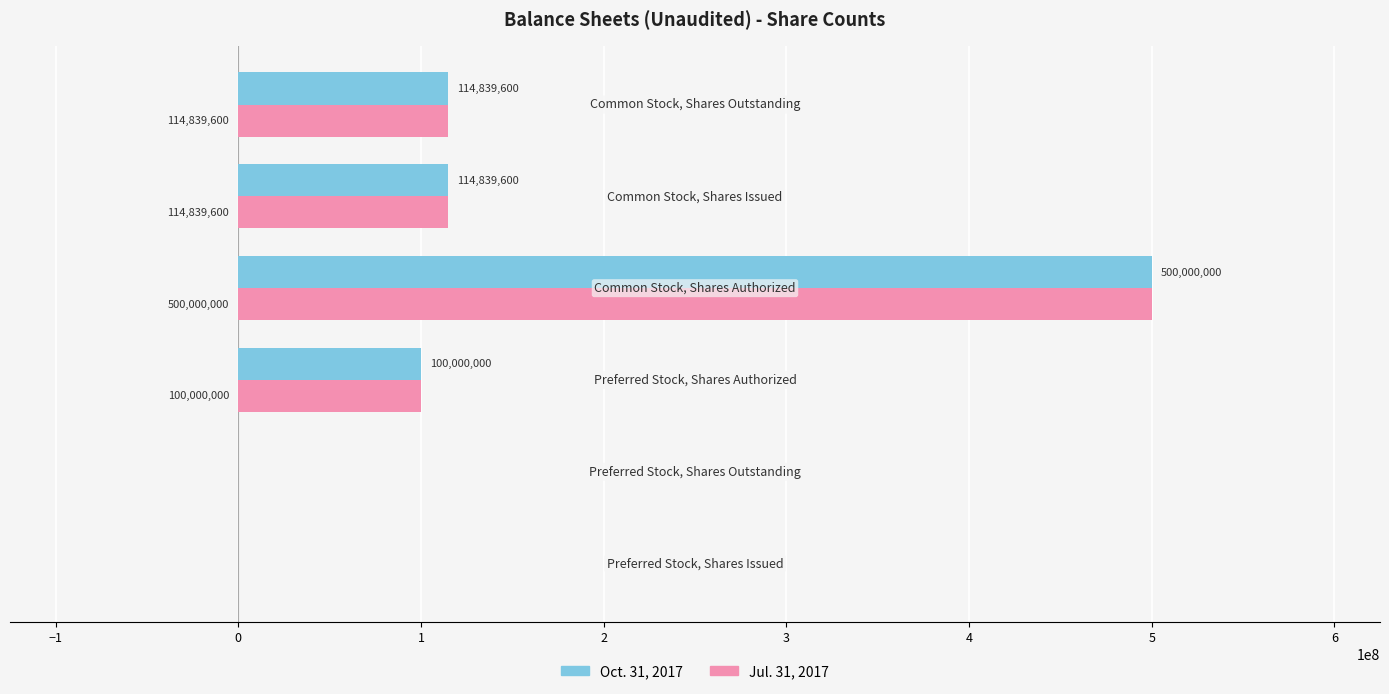

What is the maximum value for Oct. 31, 2017?

500000000